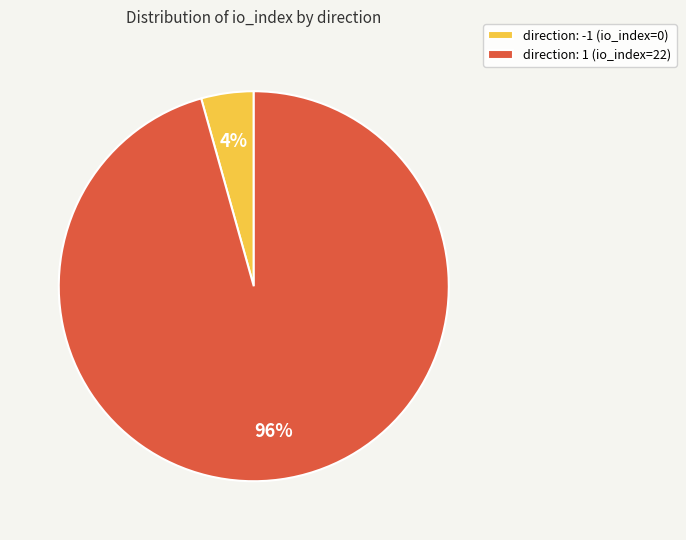

Is there a majority slice in this chart?

Yes